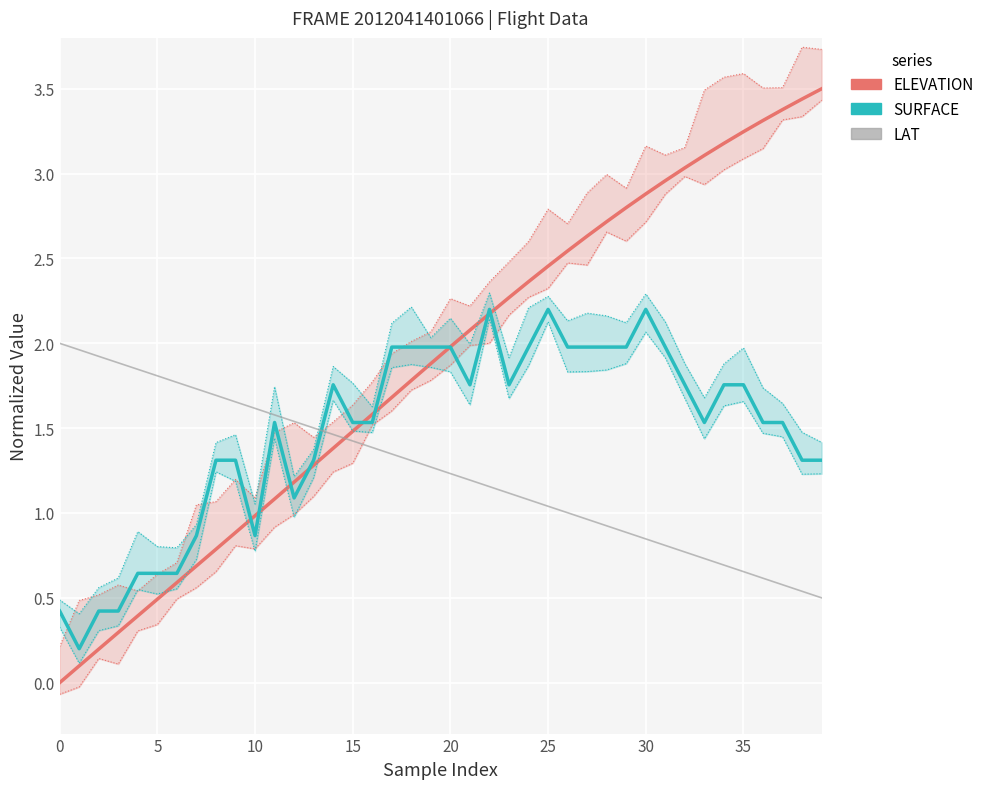

How many series are shown in this chart?

3